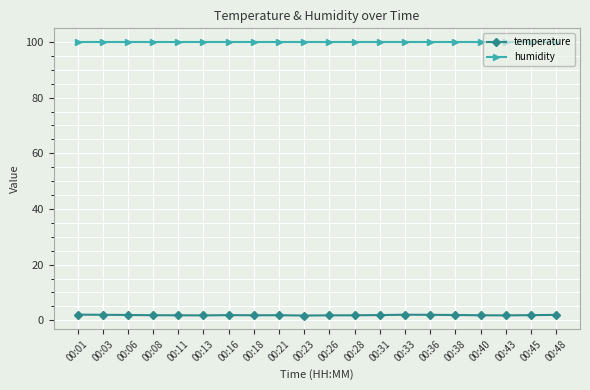

Which series has the widest spread of values?

temperature